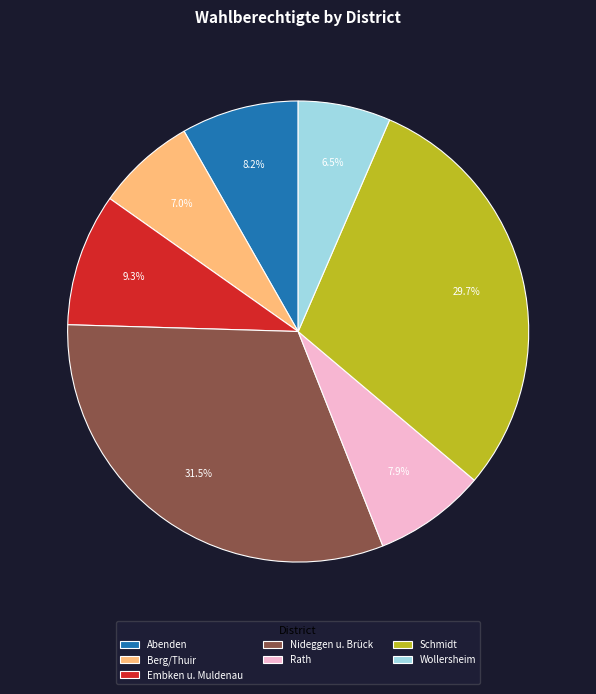

Does any single category account for the majority?

No